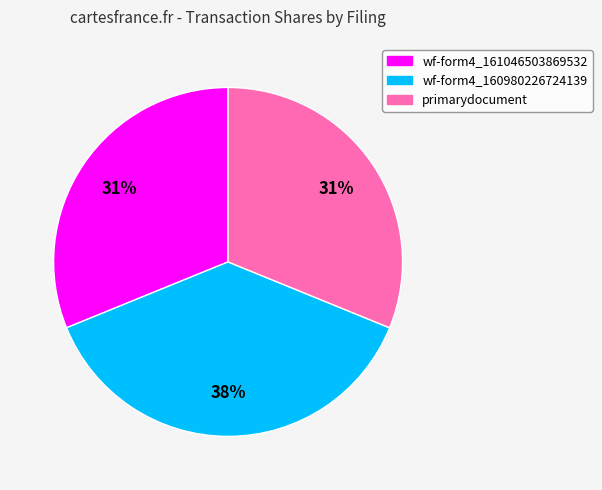

The wf-form4_160980226724139 slice represents 38% of the pie. True or false?

True